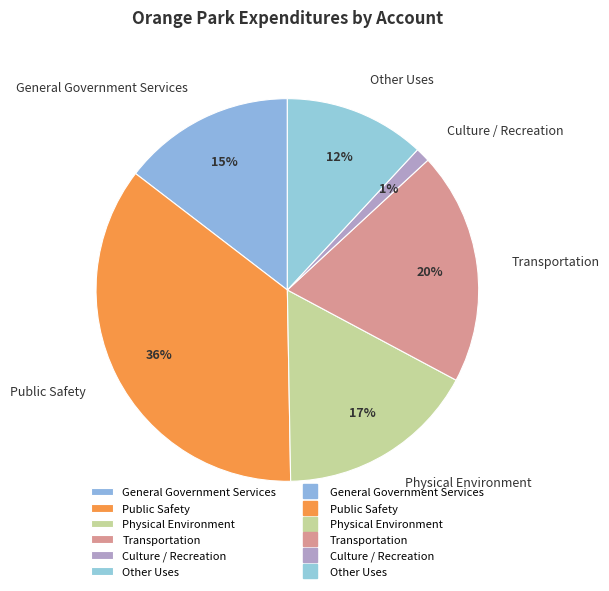

How many segments does this pie chart have?

6